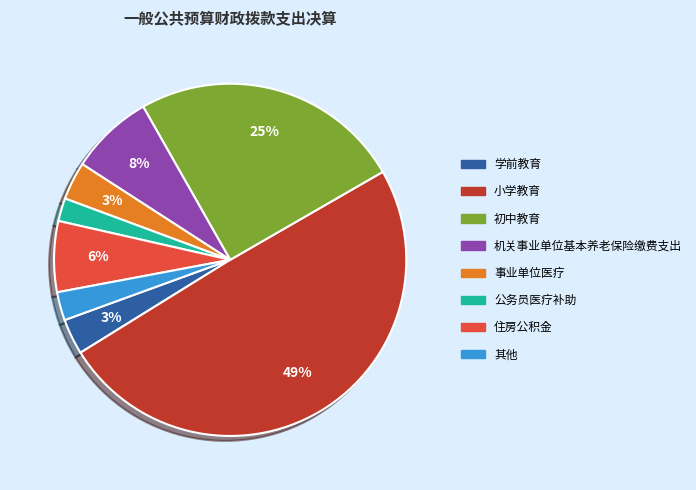

To the nearest percent, what is the difference between the largest and smallest slice percentages?

47%